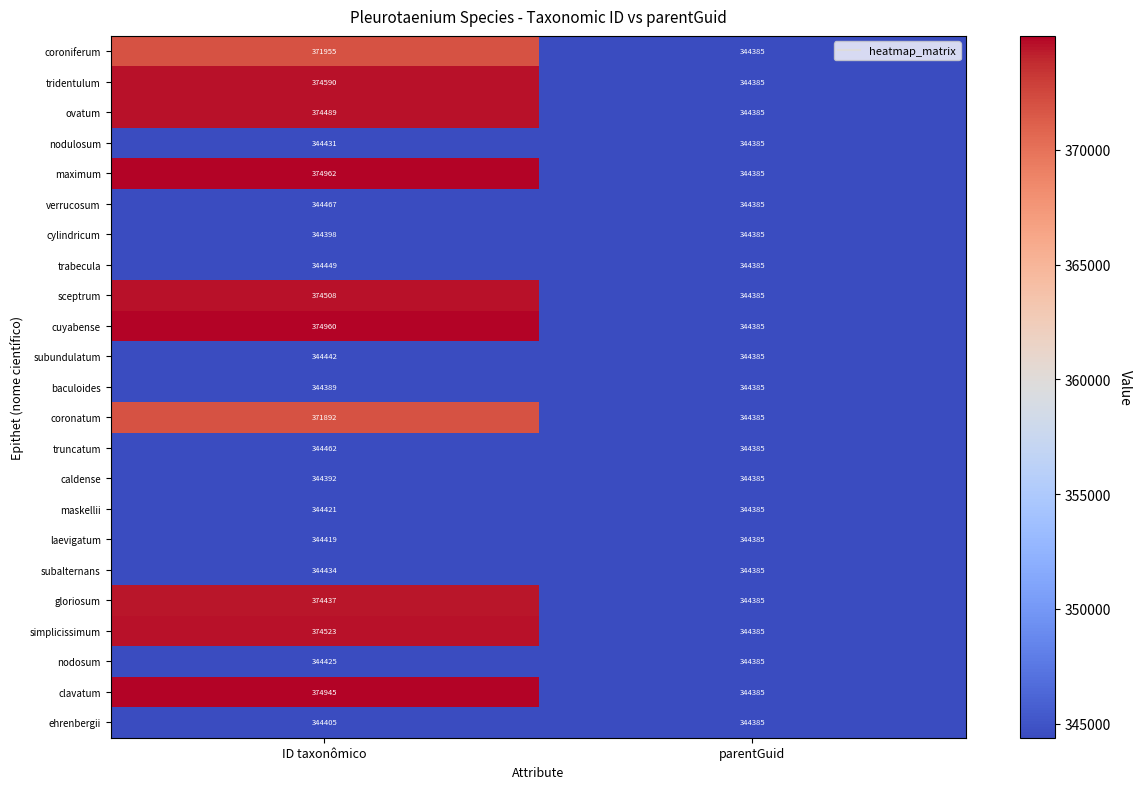

What value does the maximum series have at ID taxonômico?

374962